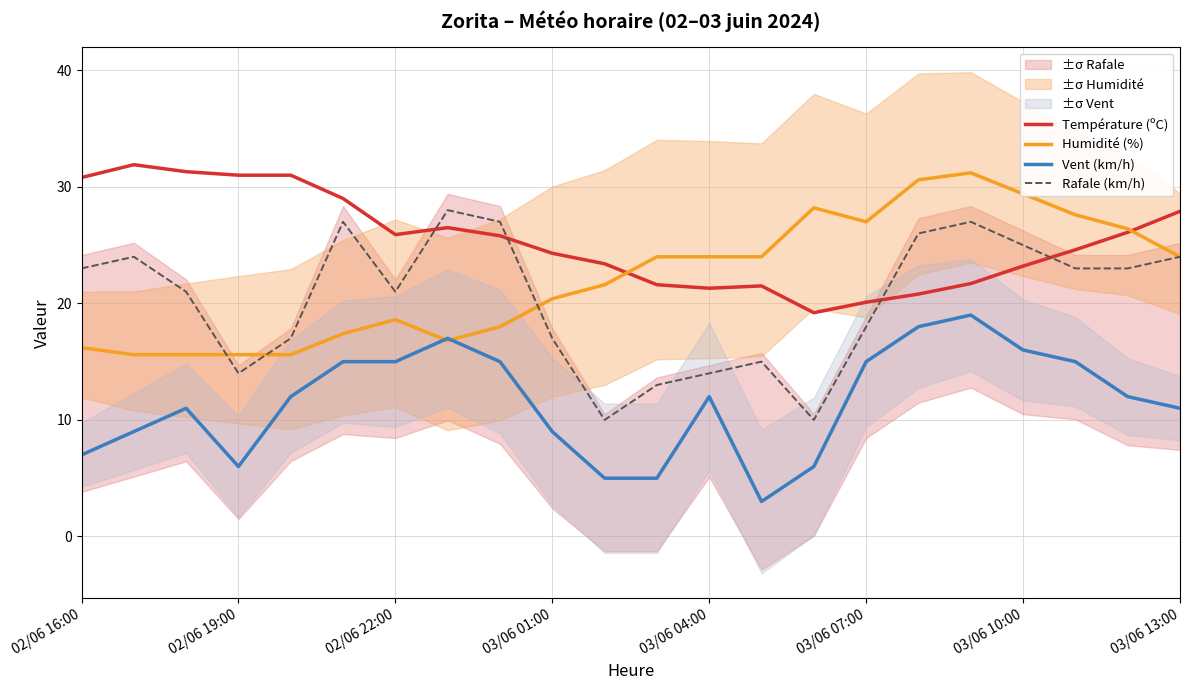

Where is Humidité (%) nearest to the value 23?

11